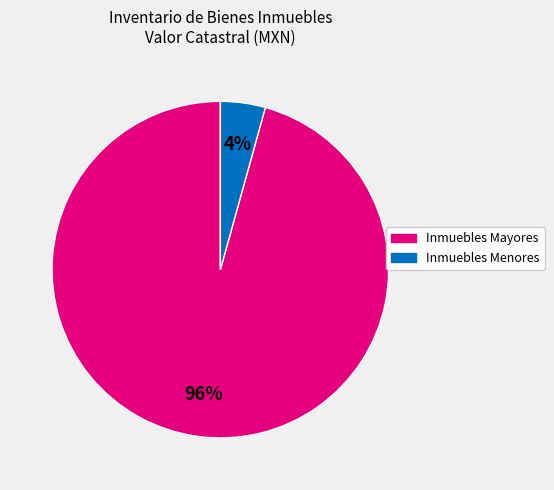

Count the number of slices in the pie.

2